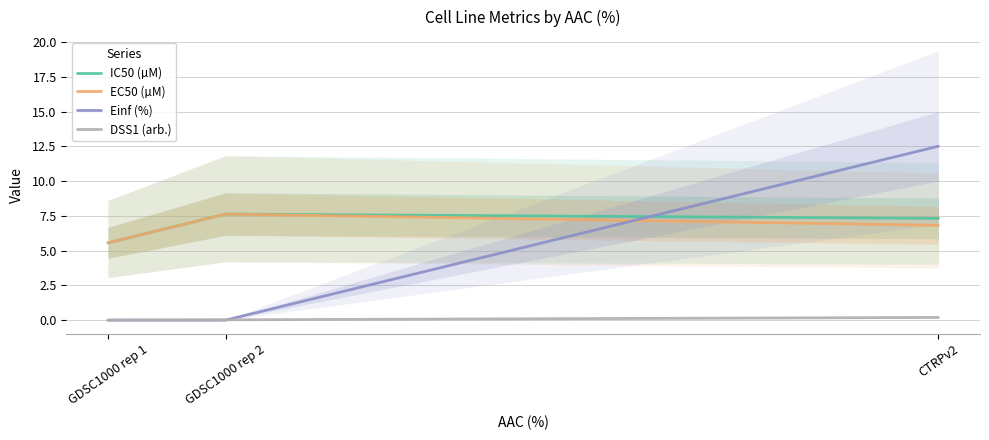

How many DSS1 (arb.) values are between 0 and 1?

3